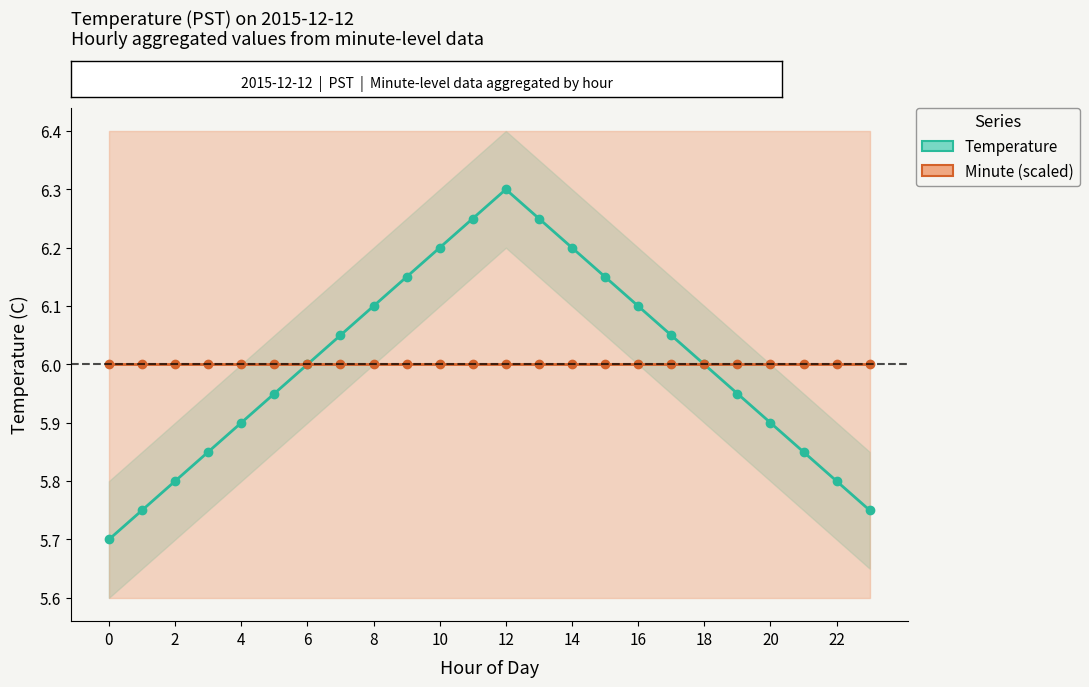

Which series has the largest range (max minus min)?

Temperature